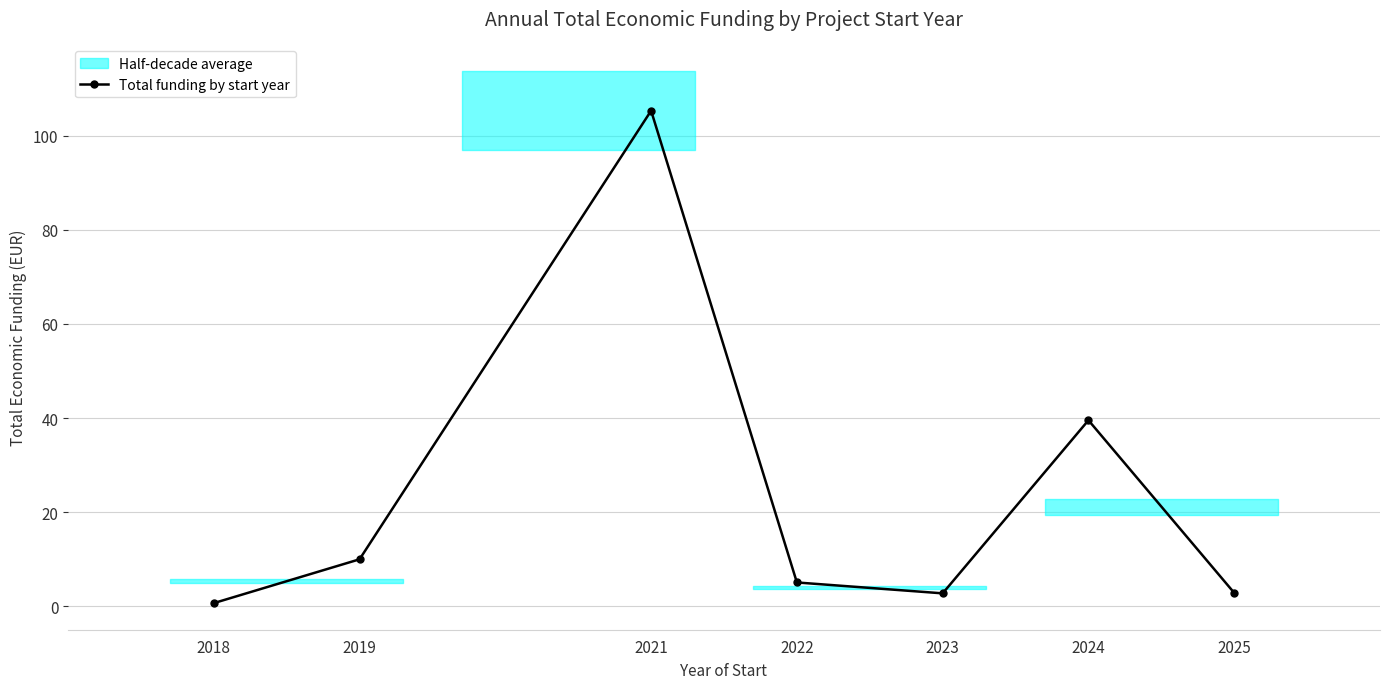

Reading right to left, extract all data points from this chart.

2.9	39.5	2.8	5.1	105.3	10.0	0.7